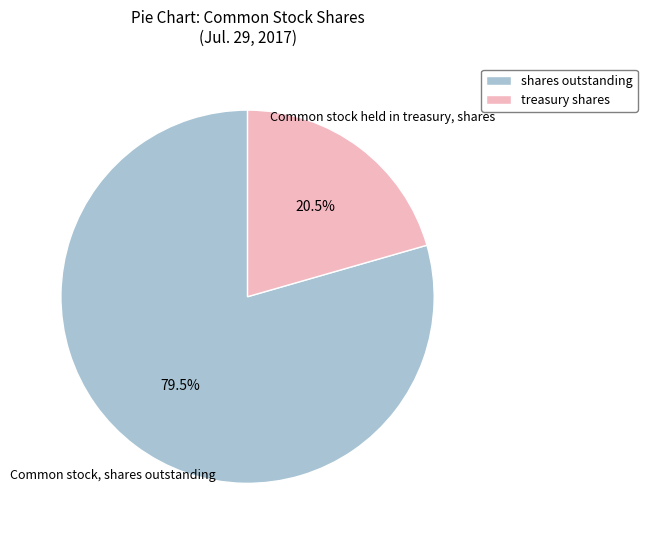

Which slice represents more than half of the pie?

shares outstanding